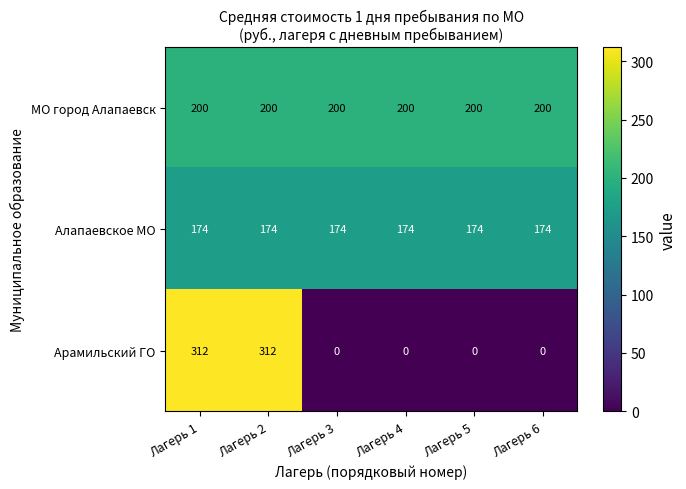

Reading left to right, transcribe all the data shown in this chart.

МО город Алапаевск: 200	200	200	200	200	200
Алапаевское МО: 174	174	174	174	174	174
Арамильский ГО: 312	312	0	0	0	0